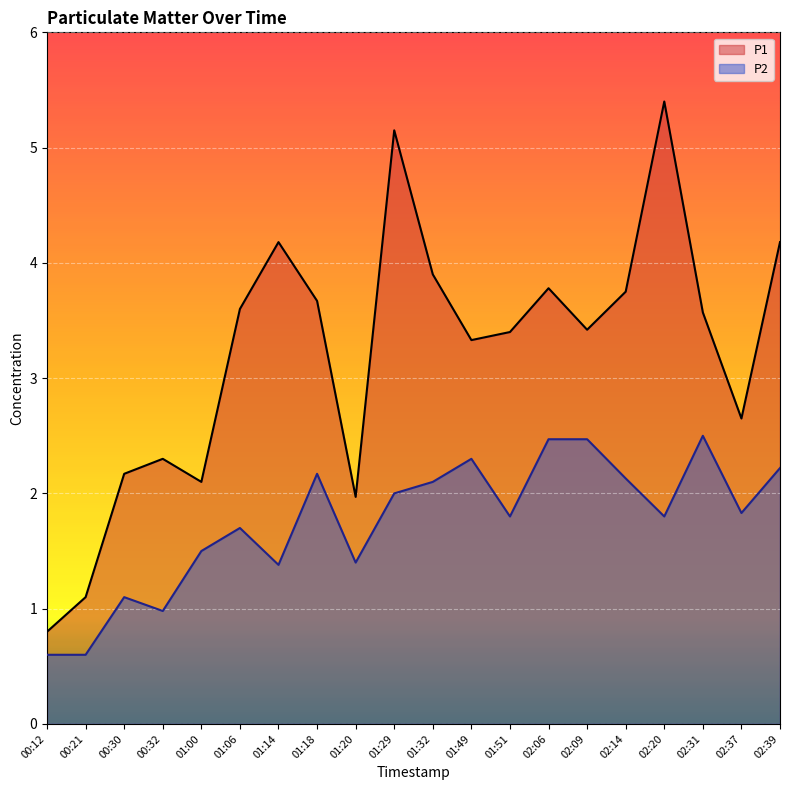

At which label does P1 reach its peak?

02:20